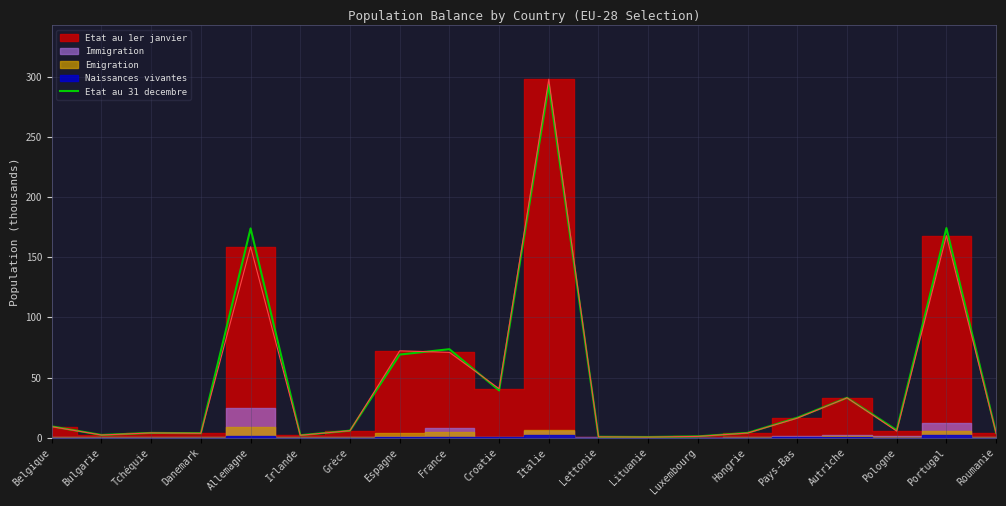

Is it true that the value at Allemagne is 173.9?

True